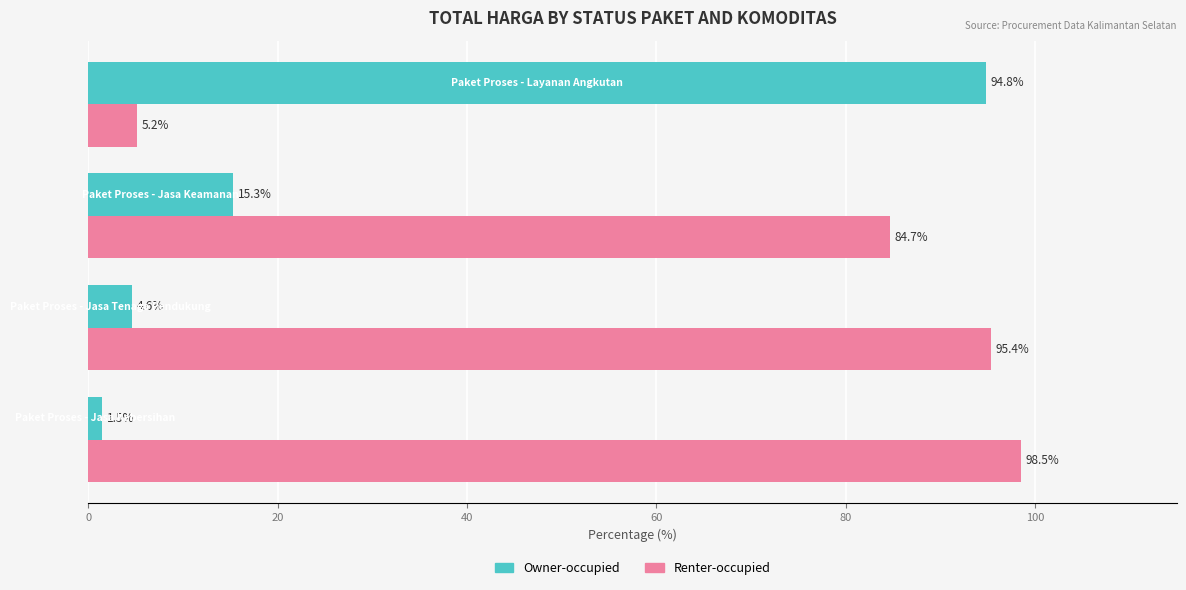

What is the average value of the Renter-occupied series?

70.9